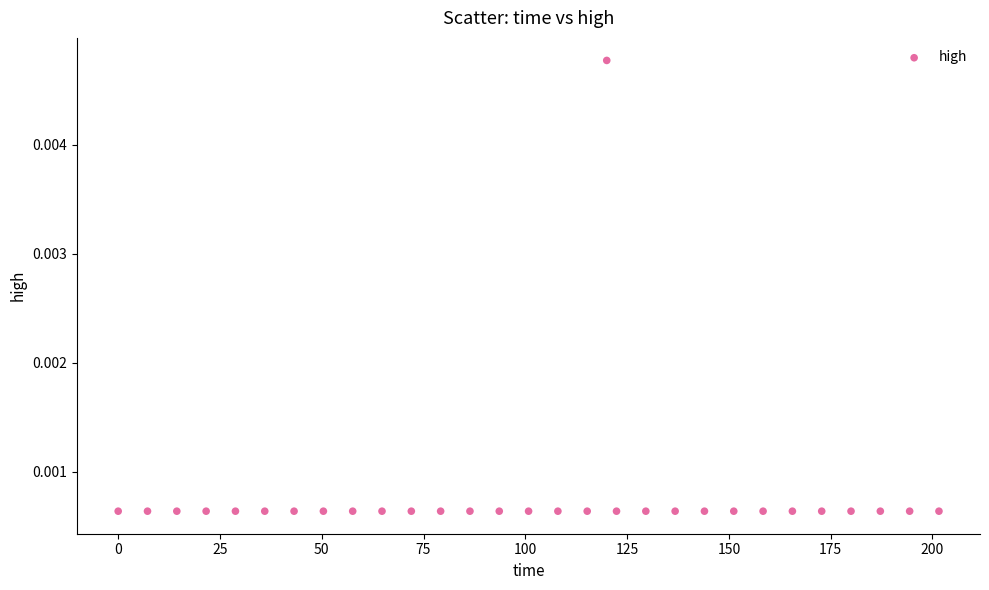

What is the range of X values (max minus min)?

201.6